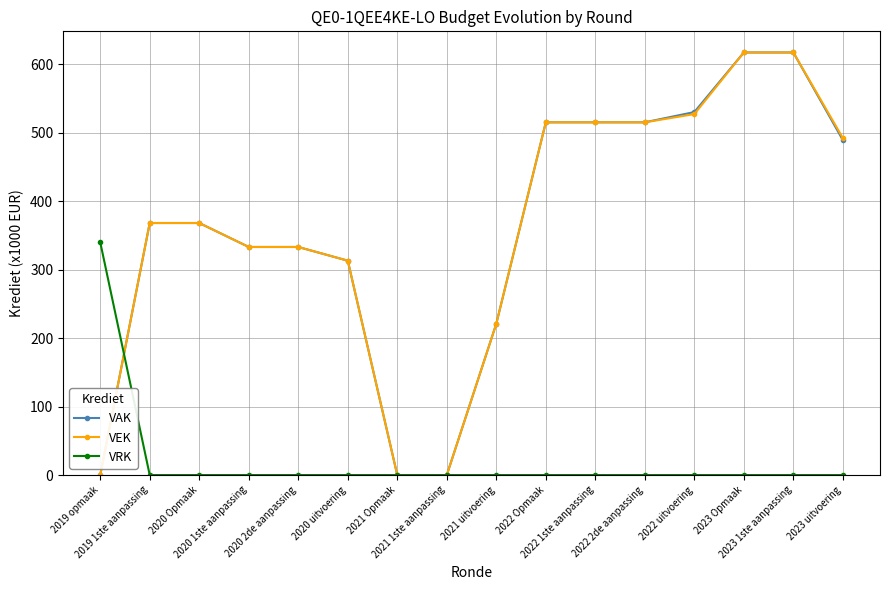

What is the label of the 14th point from the right?

2020 Opmaak